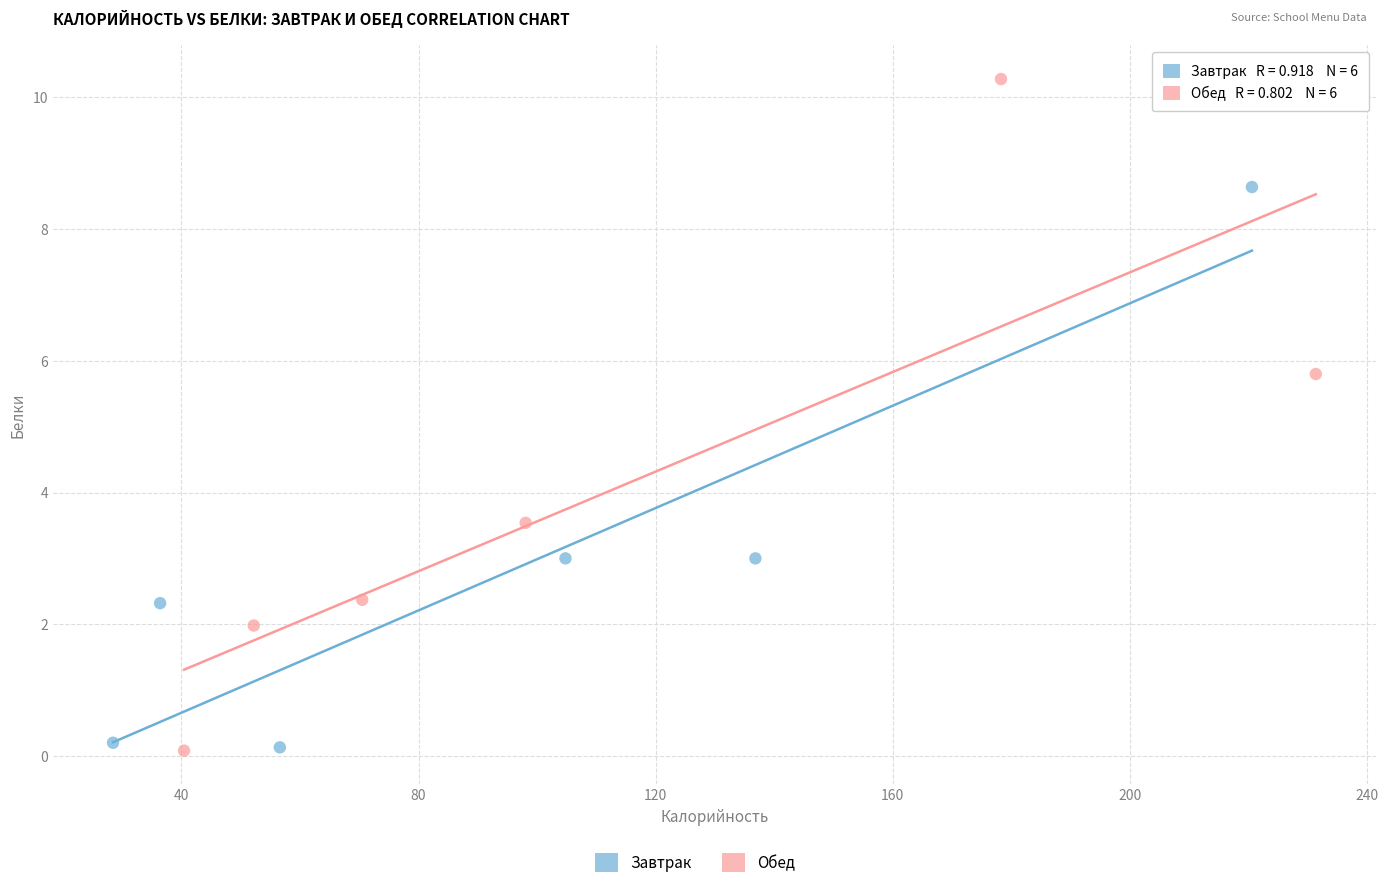

Which series contains the highest Y value?

Обед